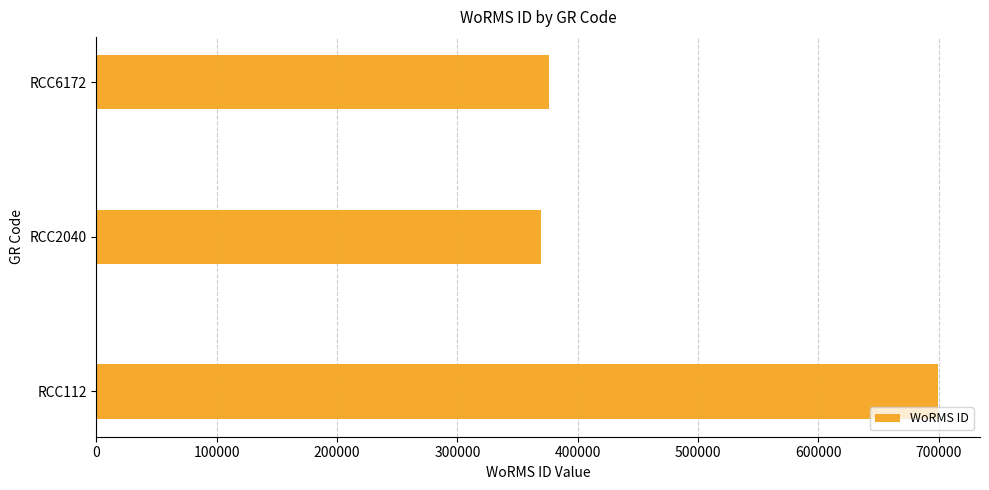

Which has a higher value, RCC2040 or RCC112?

RCC112